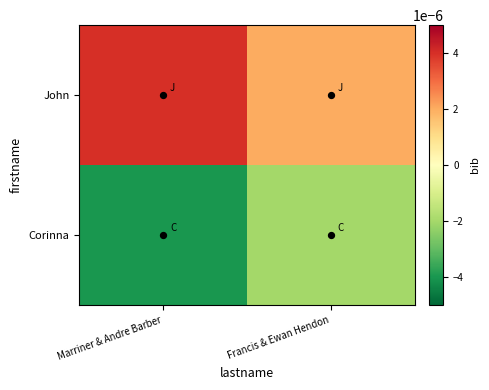

Reading left to right, list all the values displayed in this chart.

John: Marriner & Andre Barber=0.0	Francis & Ewan Hendon=0.0
Corinna: Marriner & Andre Barber=-0.0	Francis & Ewan Hendon=-0.0